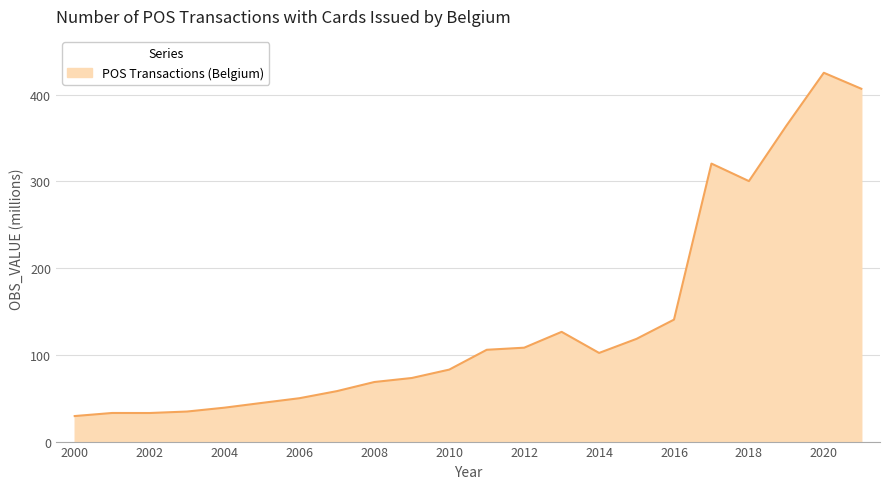

What is the greatest value displayed?

425.2